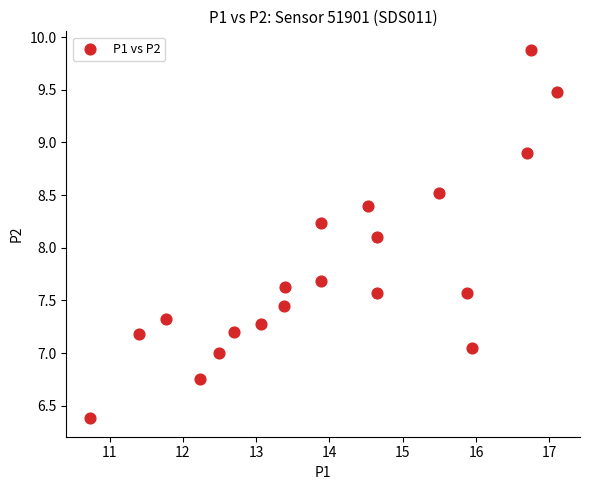

What Y value in the scatter plot is closest to 8?

8.1